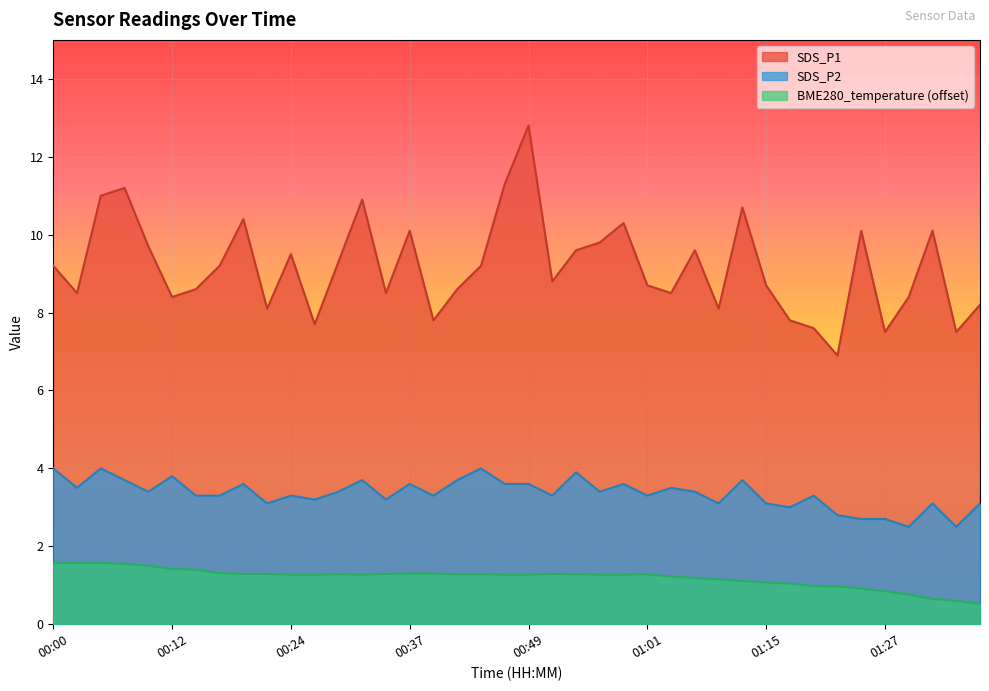

Reading left to right, list all the values displayed in this chart.

SDS_P1: 00:00=9.2	00:02=8.5	00:05=11.0	00:07=11.2	00:10=9.7	00:12=8.4	00:15=8.6	00:17=9.2	00:20=10.4	00:22=8.1	00:24=9.5	00:27=7.7	00:29=9.3	00:32=10.9	00:34=8.5	00:37=10.1	00:39=7.8	00:42=8.6	00:44=9.2	00:47=11.3	00:49=12.8	00:51=8.8	00:54=9.6	00:56=9.8	00:59=10.3	01:01=8.7	01:04=8.5	01:07=9.6	01:10=8.1	01:12=10.7	01:15=8.7	01:17=7.8	01:20=7.6	01:22=6.9	01:25=10.1	01:27=7.5	01:30=8.4	01:32=10.1	01:35=7.5	01:37=8.2
SDS_P2: 00:00=4.0	00:02=3.5	00:05=4.0	00:07=3.7	00:10=3.4	00:12=3.8	00:15=3.3	00:17=3.3	00:20=3.6	00:22=3.1	00:24=3.3	00:27=3.2	00:29=3.4	00:32=3.7	00:34=3.2	00:37=3.6	00:39=3.3	00:42=3.7	00:44=4.0	00:47=3.6	00:49=3.6	00:51=3.3	00:54=3.9	00:56=3.4	00:59=3.6	01:01=3.3	01:04=3.5	01:07=3.4	01:10=3.1	01:12=3.7	01:15=3.1	01:17=3.0	01:20=3.3	01:22=2.8	01:25=2.7	01:27=2.7	01:30=2.5	01:32=3.1	01:35=2.5	01:37=3.1
BME280_temperature: 00:00=1.6	00:02=1.6	00:05=1.6	00:07=1.6	00:10=1.5	00:12=1.4	00:15=1.4	00:17=1.3	00:20=1.3	00:22=1.3	00:24=1.3	00:27=1.3	00:29=1.3	00:32=1.3	00:34=1.3	00:37=1.3	00:39=1.3	00:42=1.3	00:44=1.3	00:47=1.3	00:49=1.3	00:51=1.3	00:54=1.3	00:56=1.3	00:59=1.3	01:01=1.3	01:04=1.2	01:07=1.2	01:10=1.1	01:12=1.1	01:15=1.1	01:17=1.0	01:20=1.0	01:22=1.0	01:25=0.9	01:27=0.9	01:30=0.8	01:32=0.6	01:35=0.6	01:37=0.5